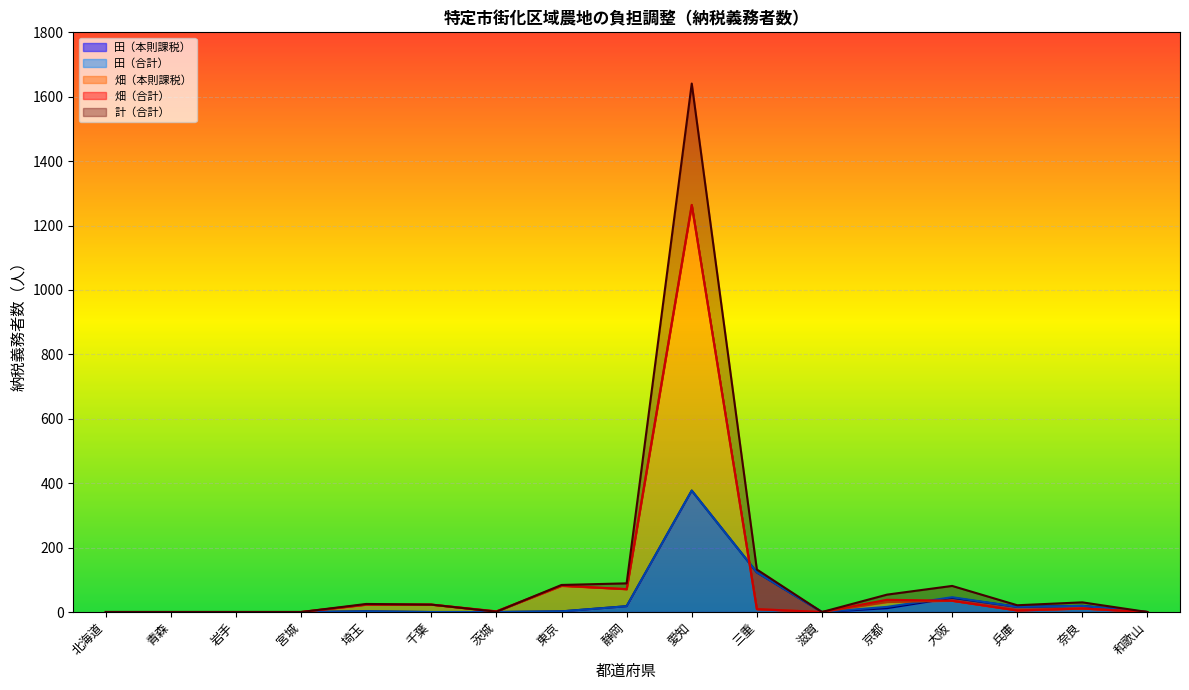

At how many categories does at least one series exceed 969?

1